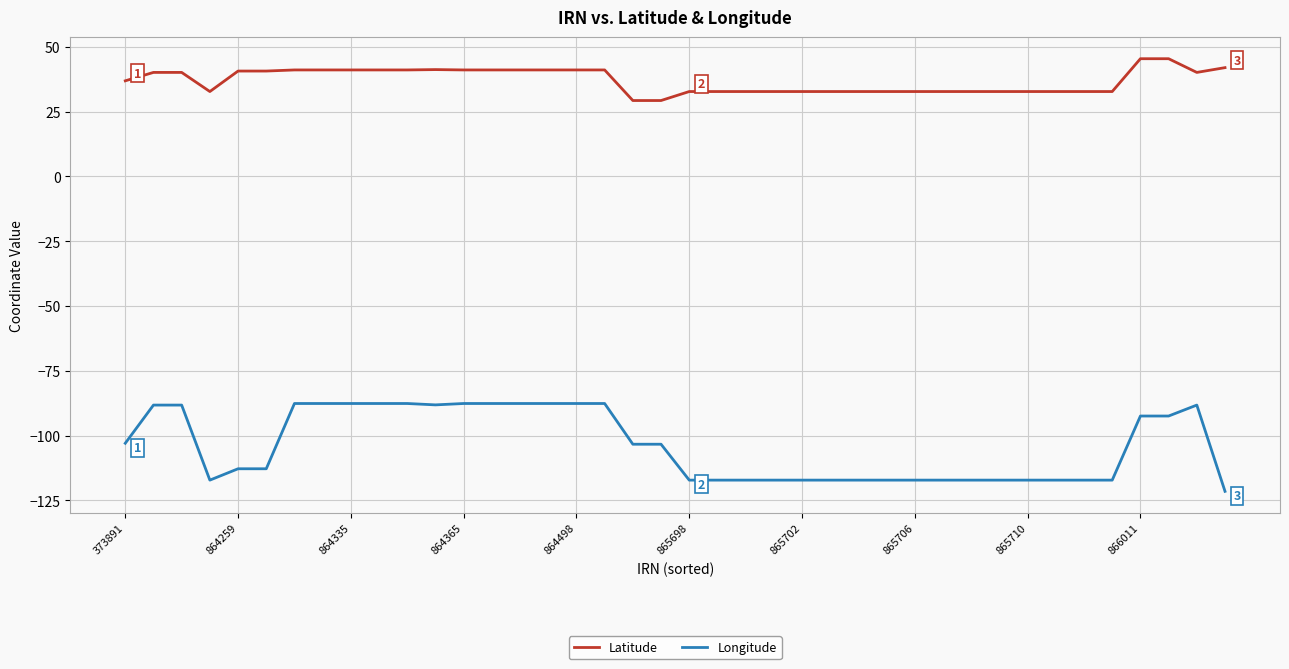

Which series has the largest total across all categories?

Latitude